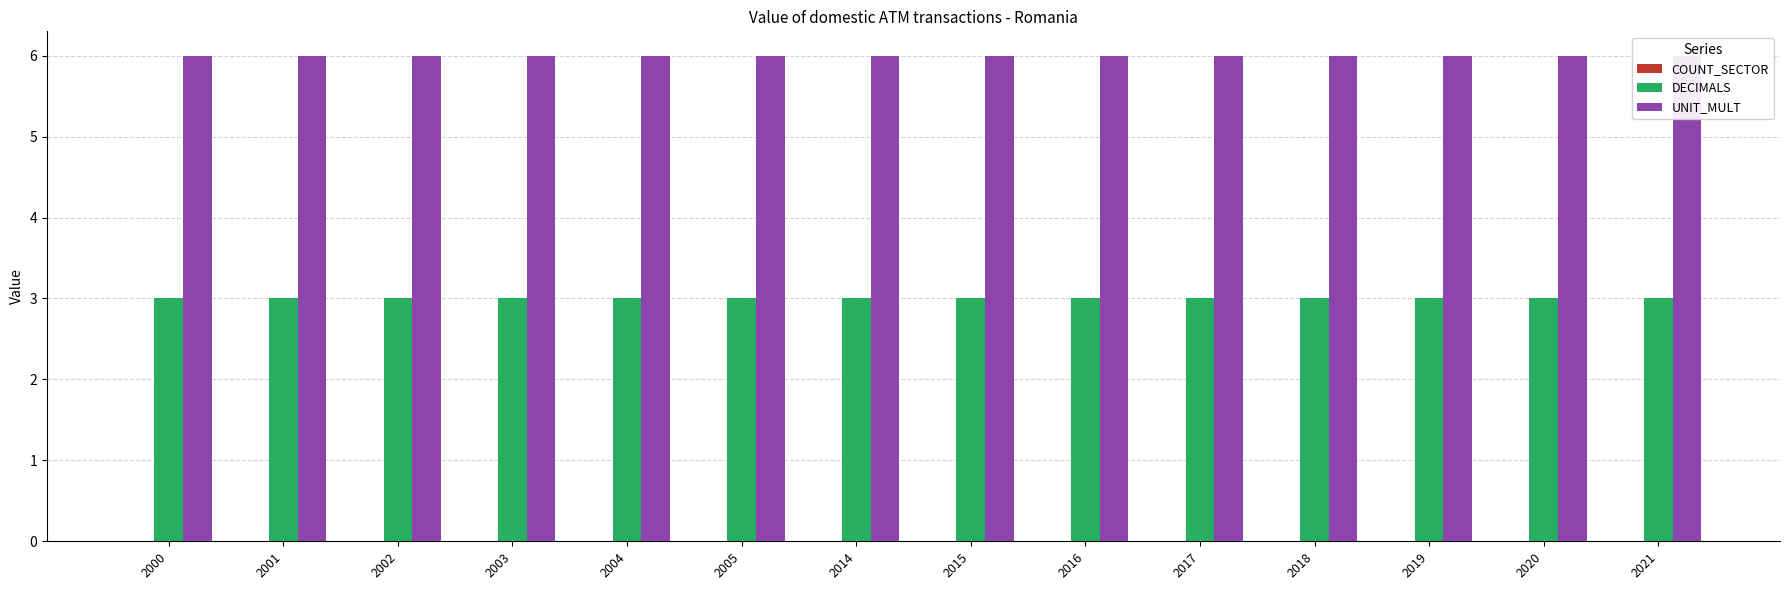

Does the chart contain stacked bars?

No